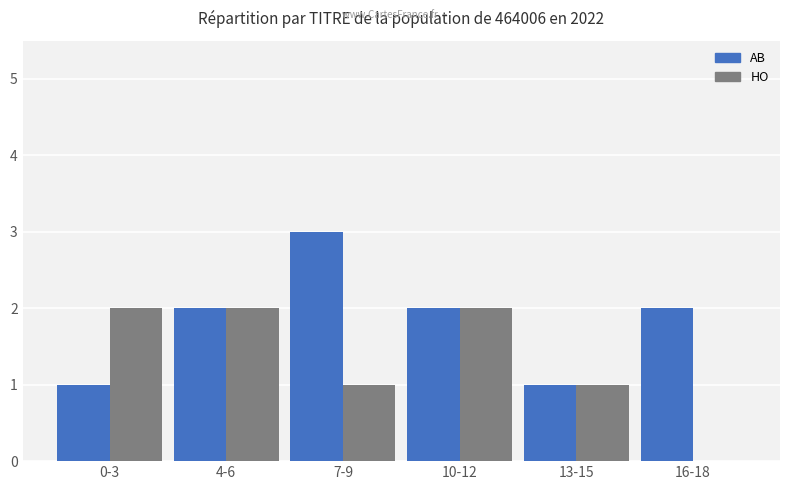

Which series has the largest total across all categories?

AB